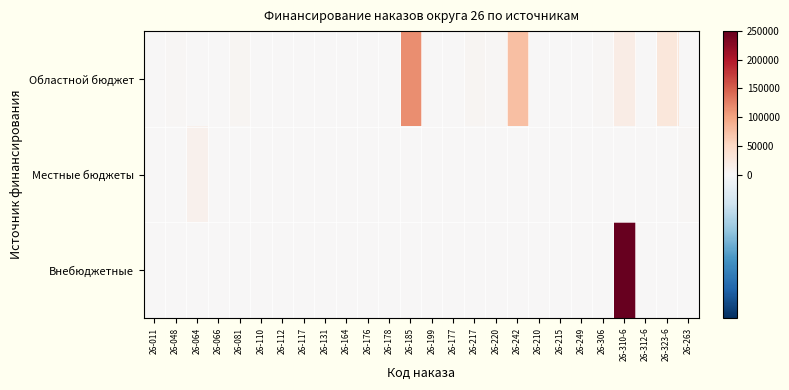

List the series in order of their peak value, lowest first.

Местные бюджеты, Областной бюджет, Внебюджетные